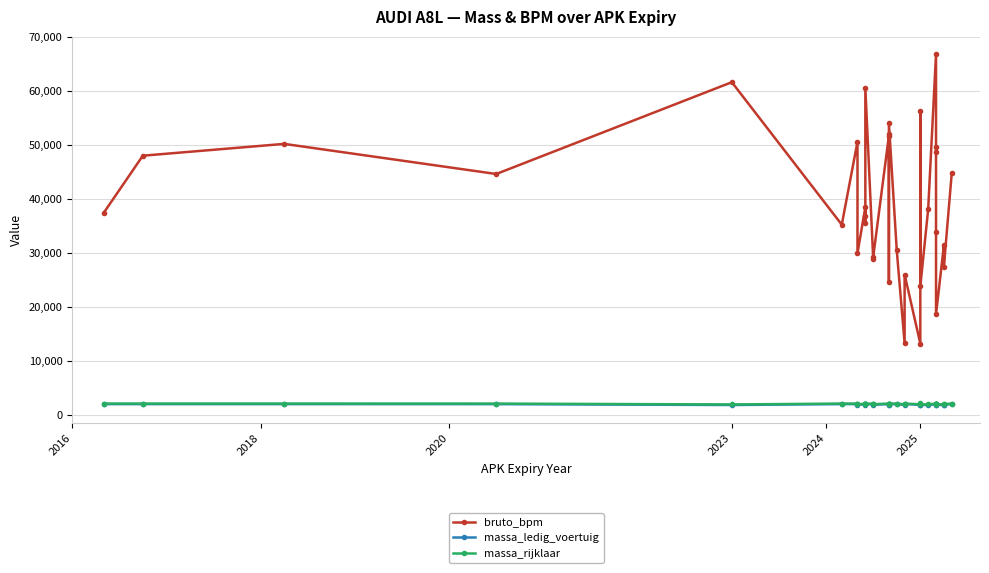

What is the difference between the second highest and second lowest values in the bruto_bpm series?

48348